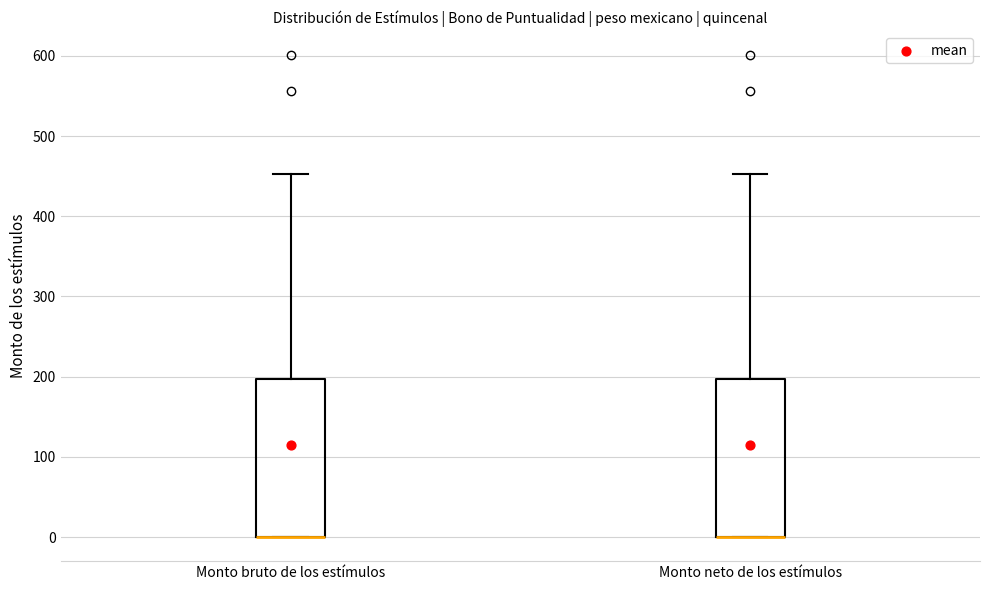

Where does the upper whisker of the box for Monto neto de los estímulos end on the y-axis? The values are not printed on the chart, so give them approximately, as read against the axis.

450